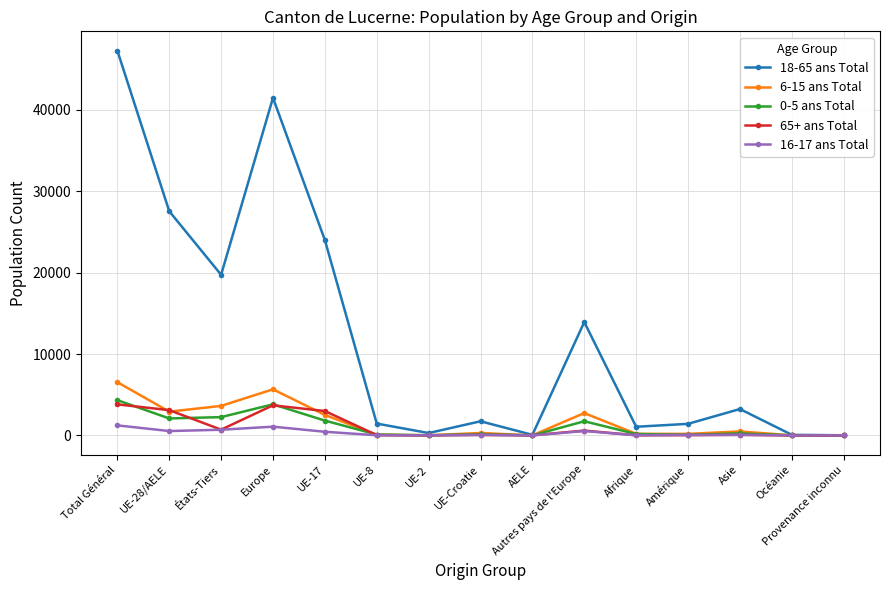

What is the label of the 1st point from the right?

Provenance inconnu